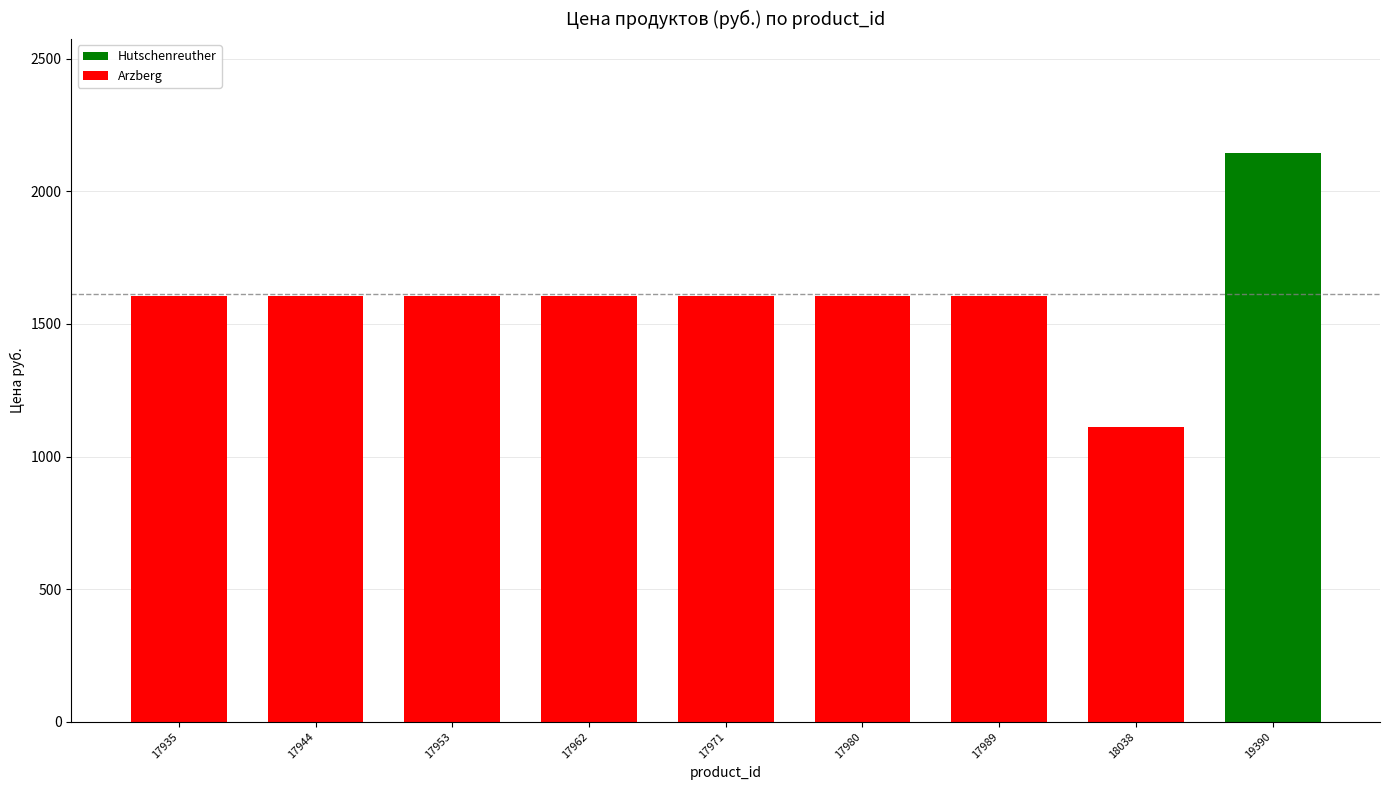

Which has a higher value, 18038 or 17935?

17935